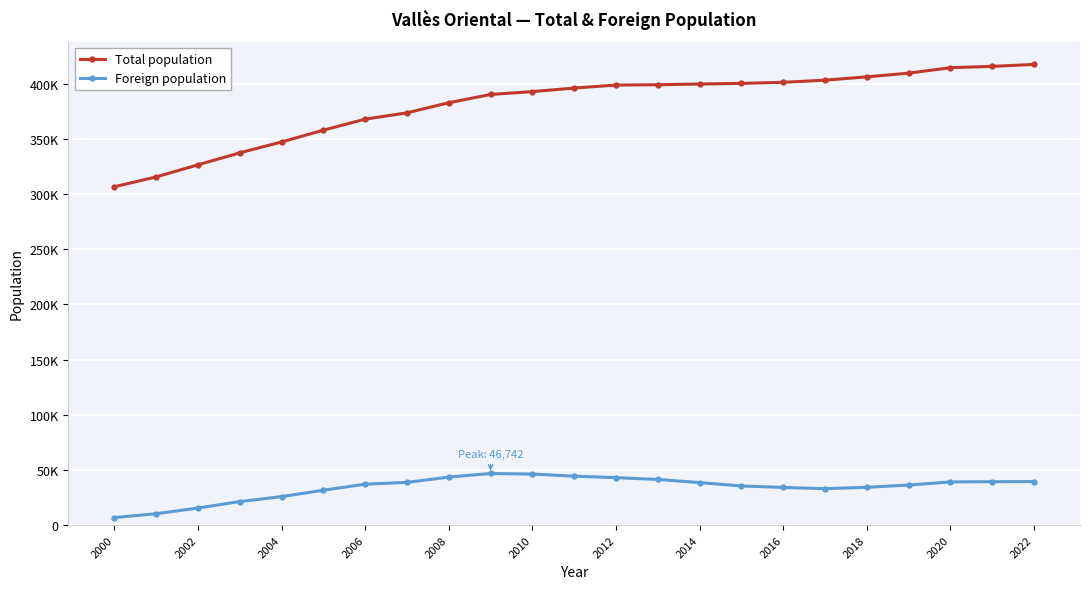

True or false: Total population has more than 1 points higher than both neighbors.

False